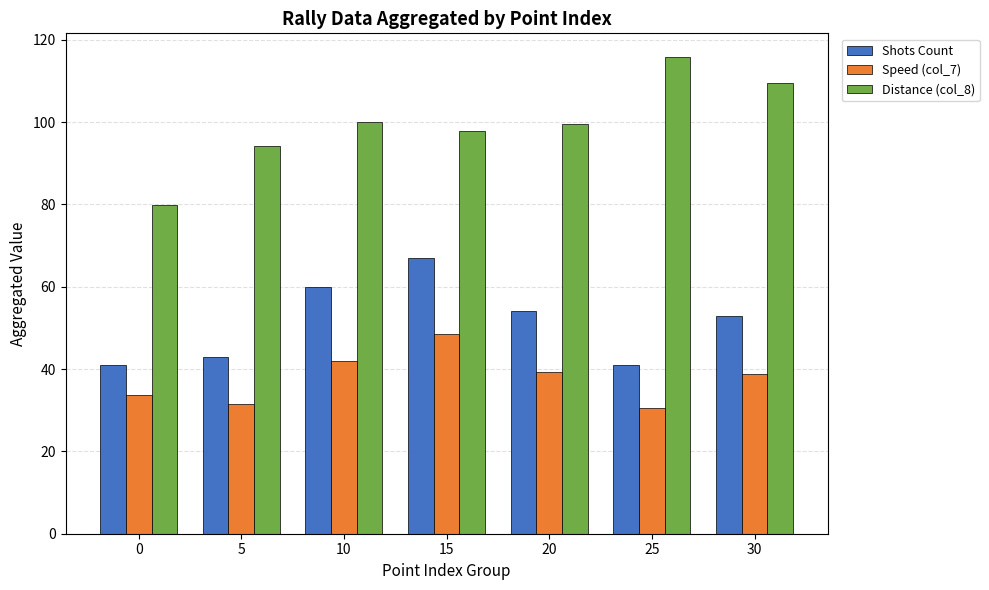

How many bars are there in total?

21